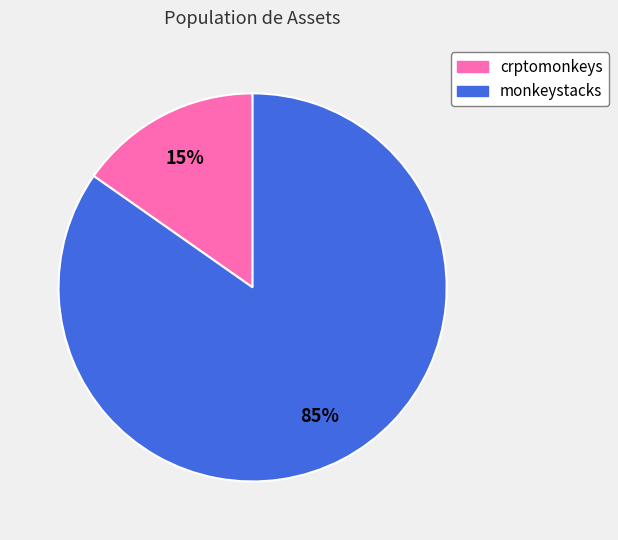

Is crptomonkeys the majority of the pie?

No